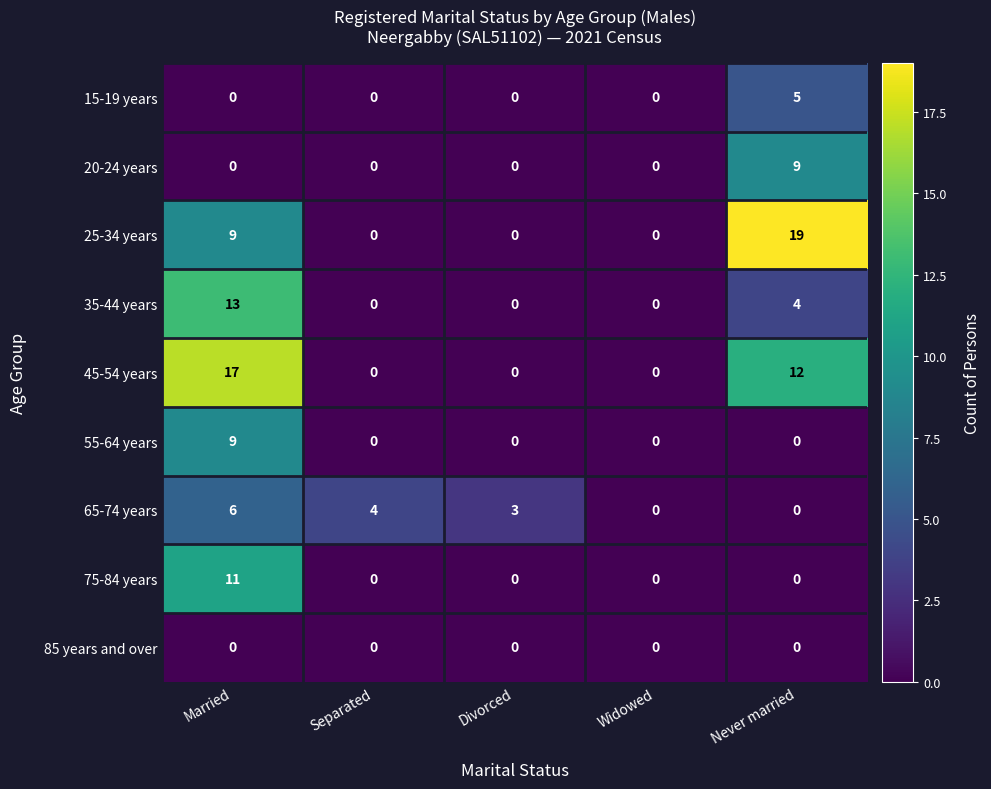

The 45-54 years series shows 0 at Widowed. True or false?

True